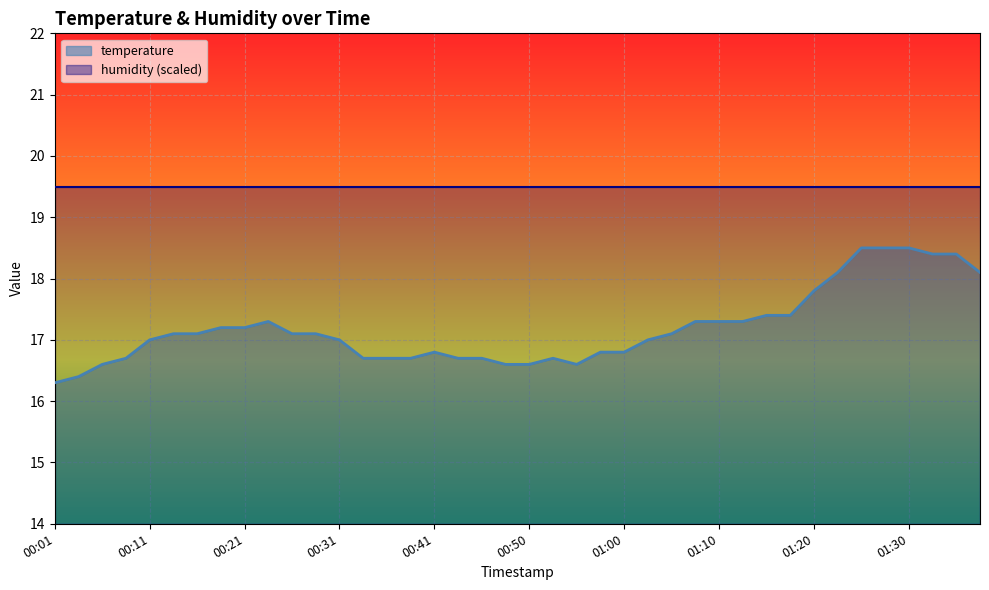

List the labels in order of value, largest first.

01:25, 01:27, 01:30, 01:33, 01:35, 01:23, 01:38, 01:20, 01:15, 01:18, 00:23, 01:08, 01:10, 01:13, 00:19, 00:21, 00:14, 00:16, 00:26, 00:28, 01:05, 00:11, 00:31, 01:03, 00:41, 00:58, 01:00, 00:09, 00:33, 00:36, 00:38, 00:43, 00:46, 00:53, 00:06, 00:48, 00:50, 00:55, 00:04, 00:01